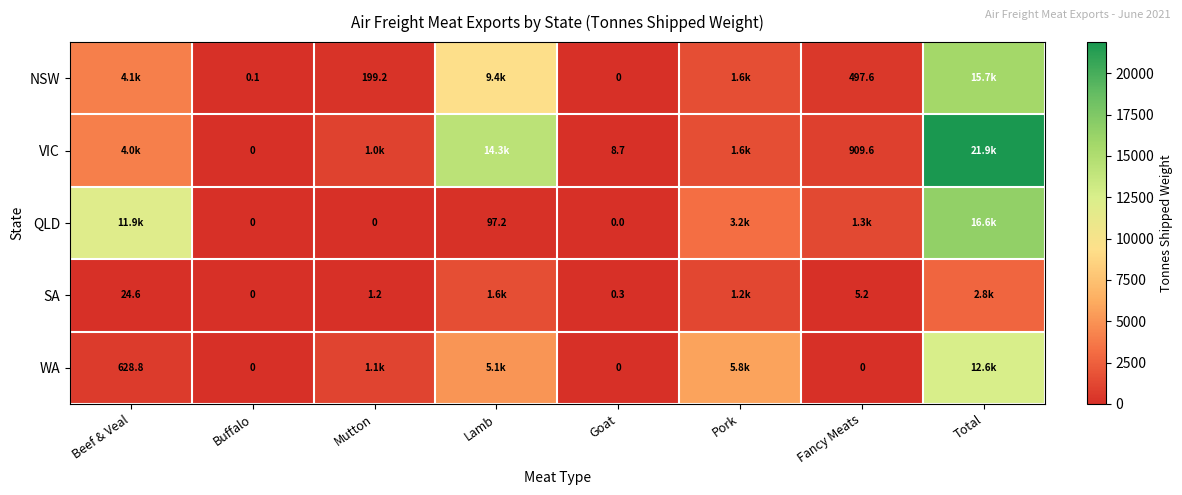

Which series has the largest range (max minus min)?

VIC